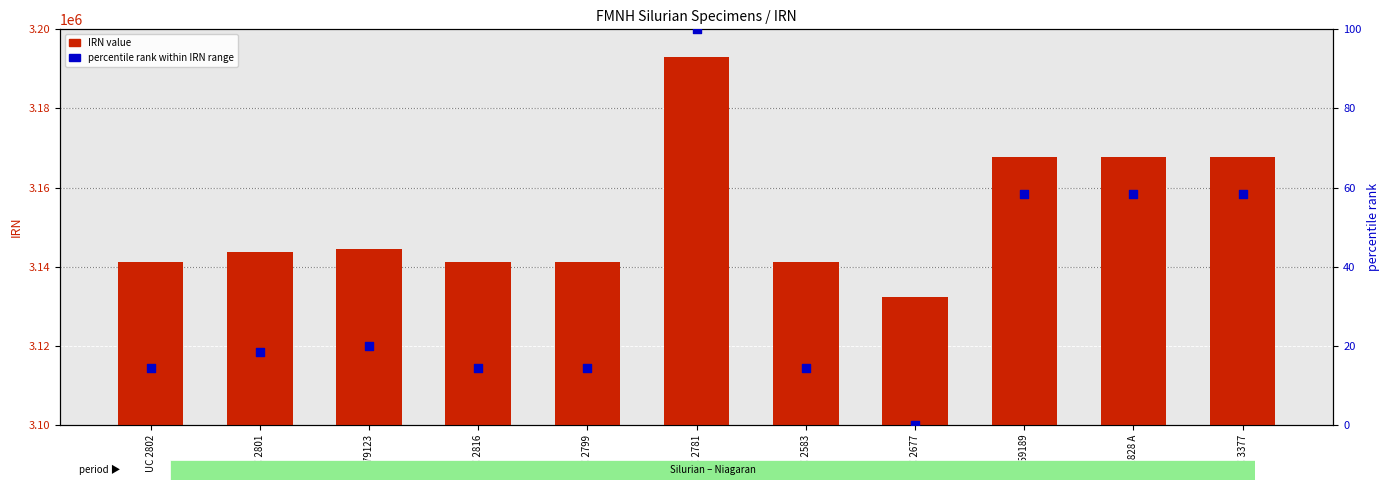

Which series has the widest spread of Y values?

IRN value